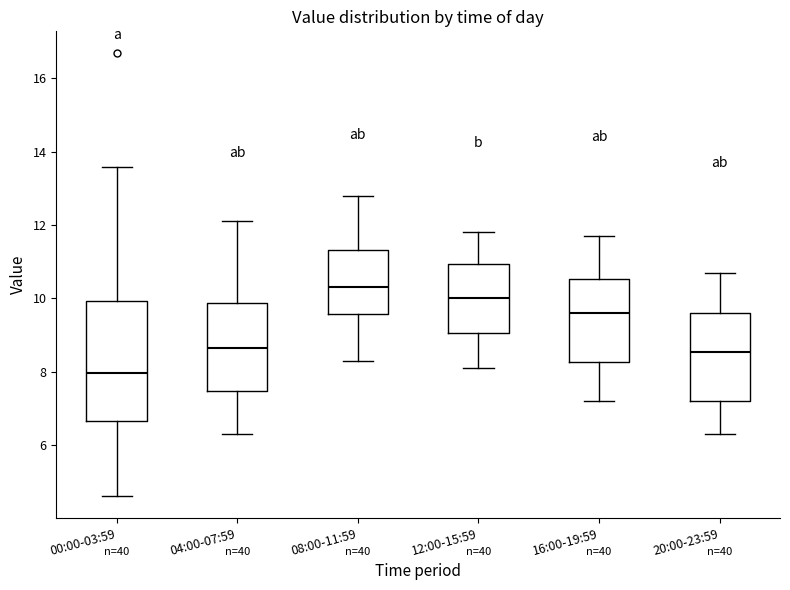

Reading left to right, transcribe this box plot: for each box, give where its median line is, the range the box spans, and where its two whiskers end, as read against the y-axis. The values are not printed on the chart, so give them approximately, as read against the axis.

00:00-03:59: median 8.0, box 6.6 to 10.0, whiskers 4.6 to 13.6
04:00-07:59: median 8.6, box 7.4 to 9.8, whiskers 6.4 to 12.2
08:00-11:59: median 10.4, box 9.6 to 11.4, whiskers 8.4 to 12.8
12:00-15:59: median 10.0, box 9.0 to 11.0, whiskers 8.2 to 11.8
16:00-19:59: median 9.6, box 8.2 to 10.6, whiskers 7.2 to 11.8
20:00-23:59: median 8.6, box 7.2 to 9.6, whiskers 6.4 to 10.8